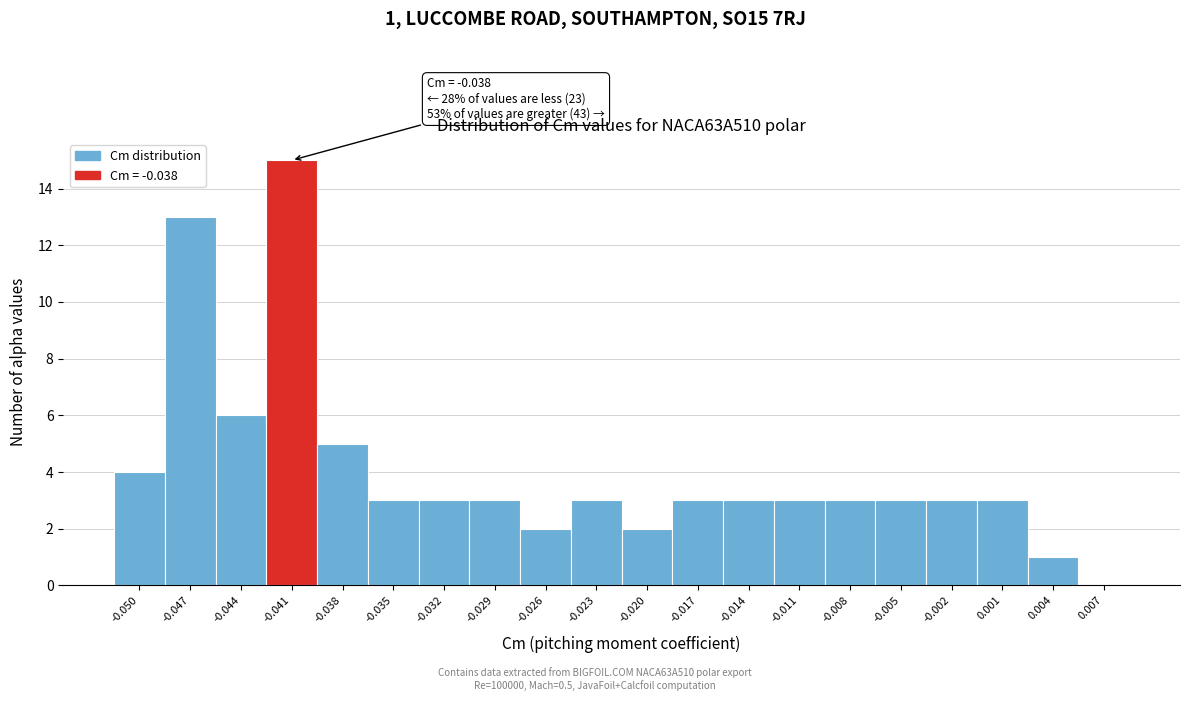

Reading left to right, transcribe all the data shown in this chart.

-0.050=4	-0.047=13	-0.044=6	-0.041=15	-0.038=5	-0.035=3	-0.032=3	-0.029=3	-0.026=2	-0.023=3	-0.020=2	-0.017=3	-0.014=3	-0.011=3	-0.008=3	-0.005=3	-0.002=3	0.001=3	0.004=1	0.007=0